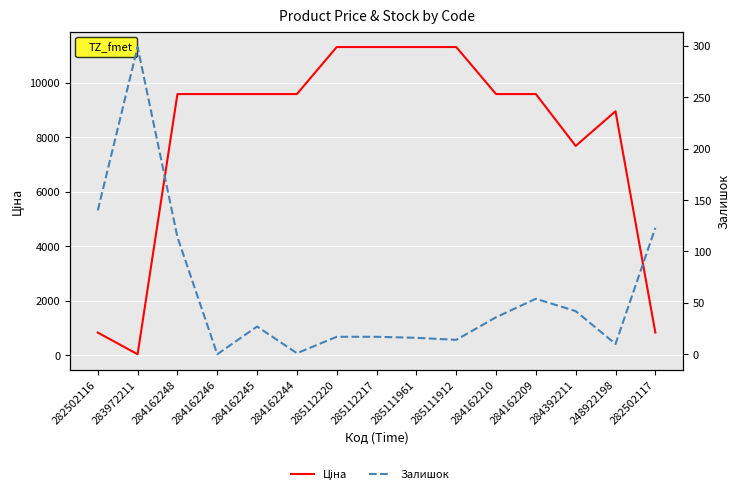

Rank the series by their maximum value, from highest to lowest.

Ціна, Залишок